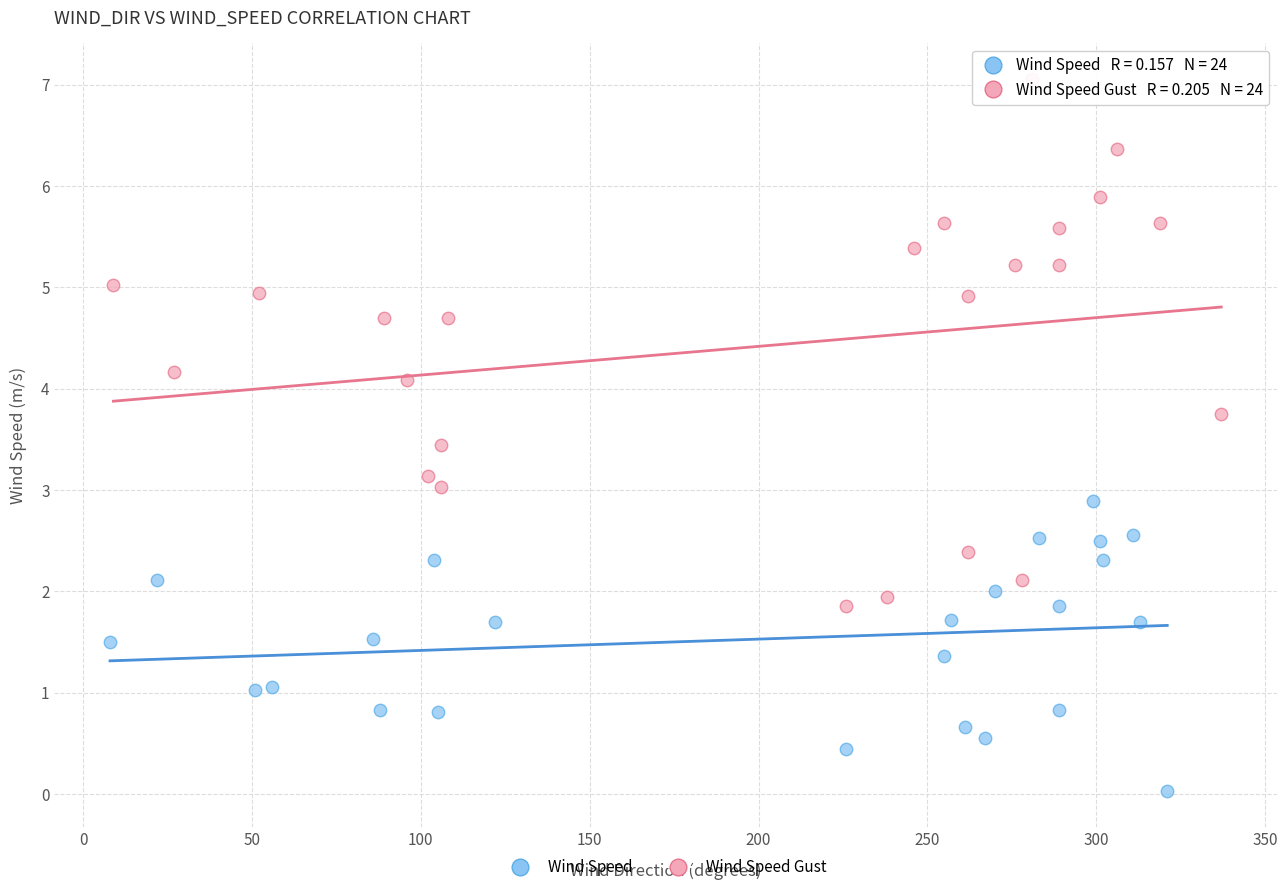

Which series has the widest spread of Y values?

Wind Speed Gust